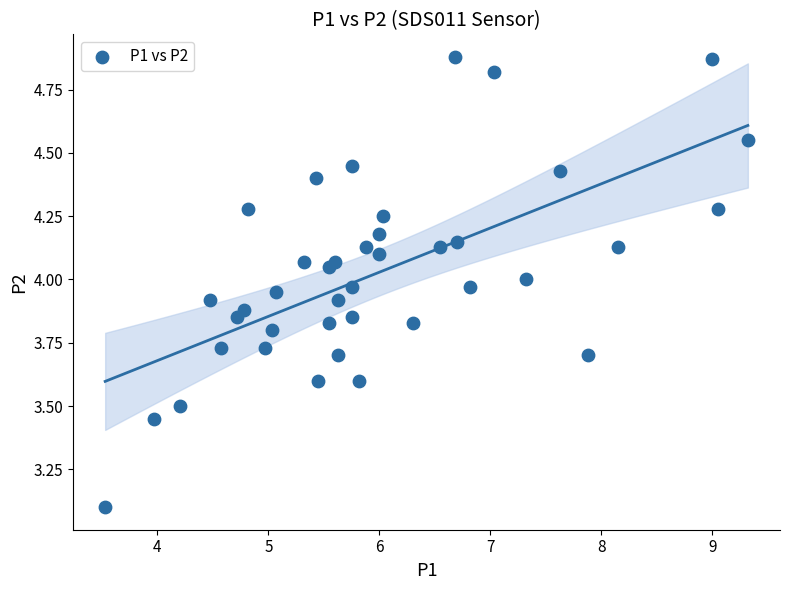

What is the range of X values (max minus min)?

5.8